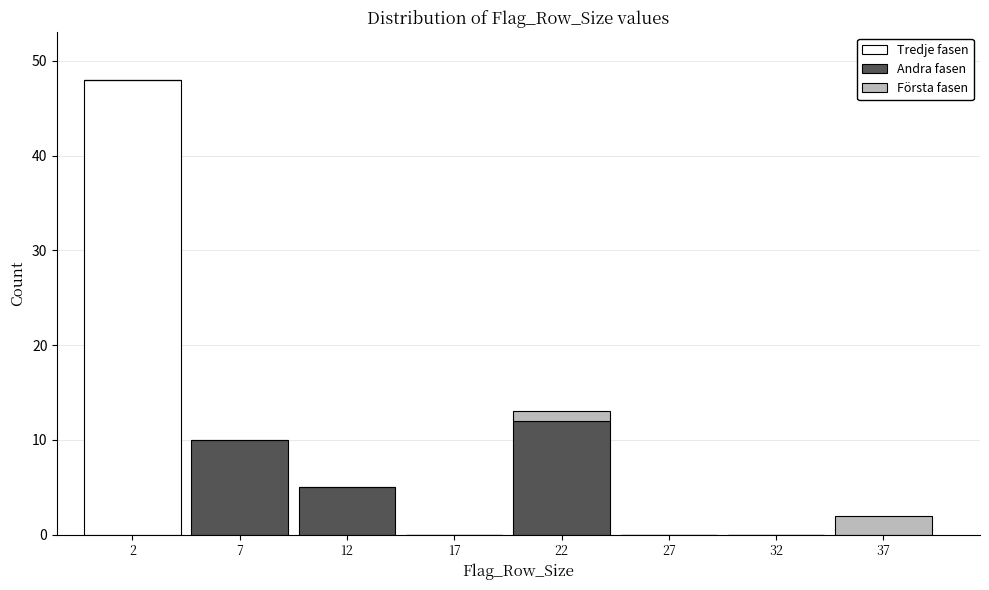

Reading left to right, list the values for the Tredje fasen series.

2=48	7=0	12=0	17=0	22=0	27=0	32=0	37=0